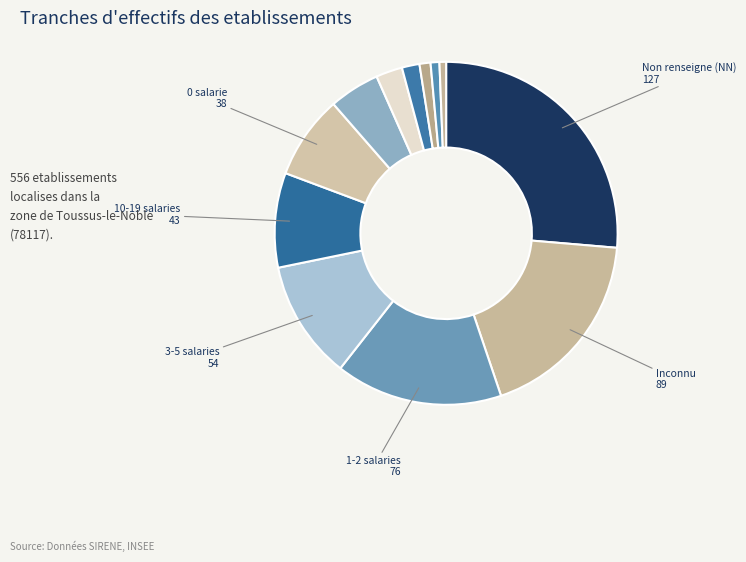

Does any single category account for the majority?

No